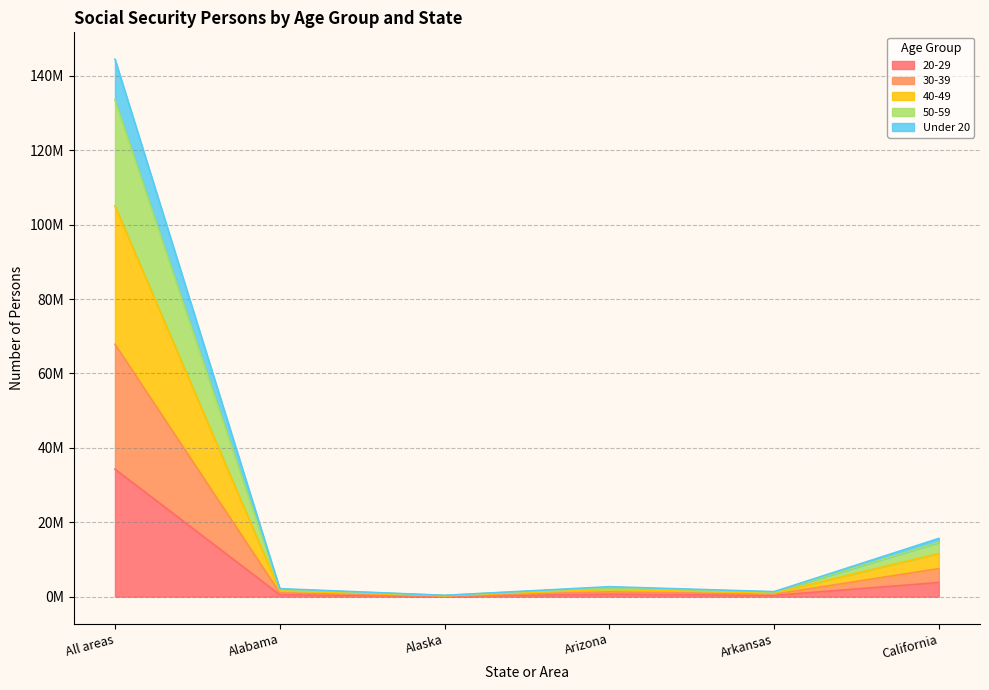

How many categories are shown in the chart?

6